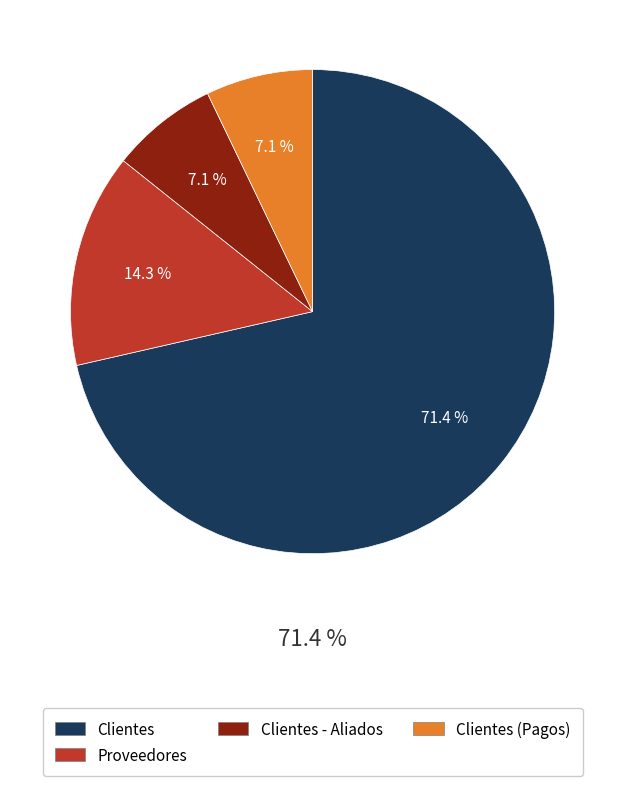

The Clientes - Aliados slice represents 18% of the pie. True or false?

False